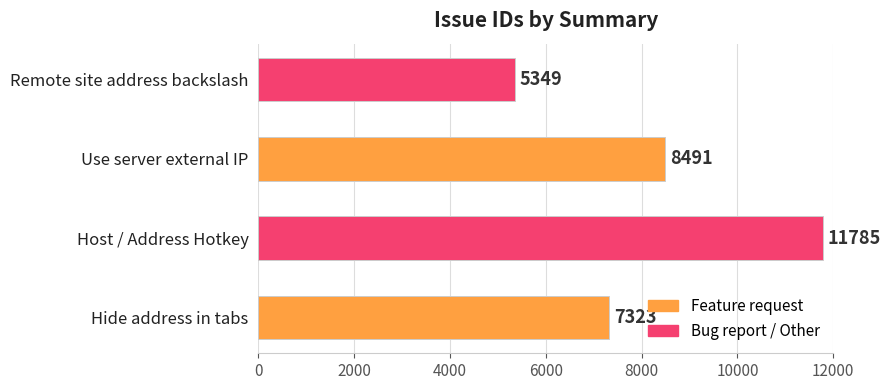

The chart shows a value of 8491 at Use server external IP. True or false?

True